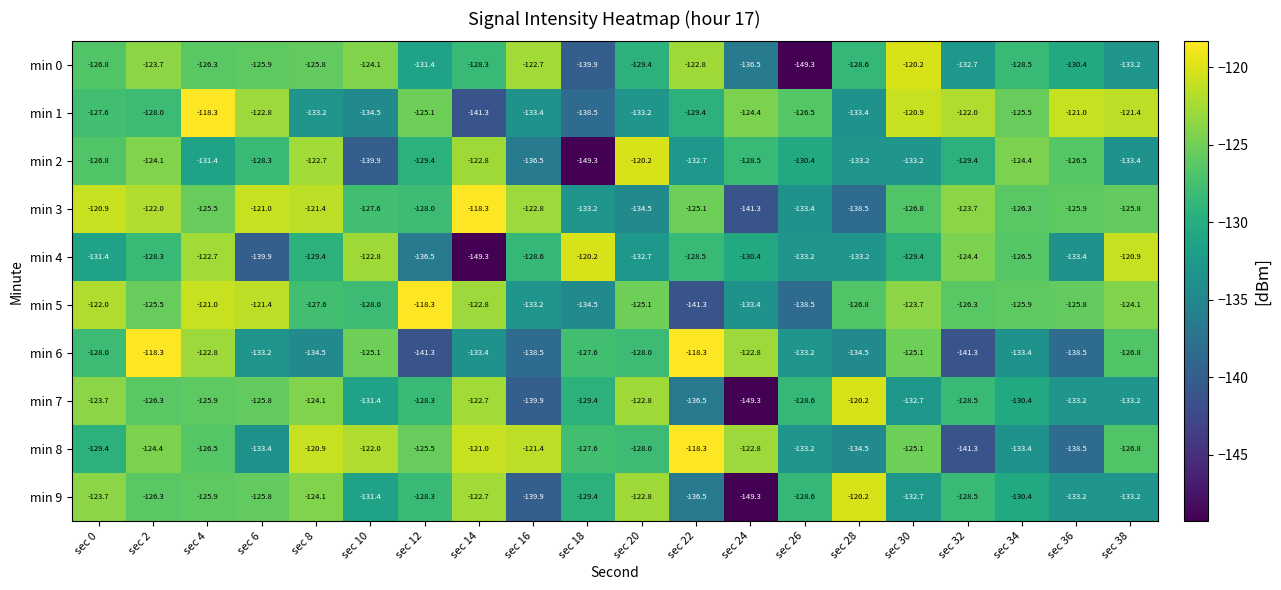

What is the greatest value displayed?

-118.3